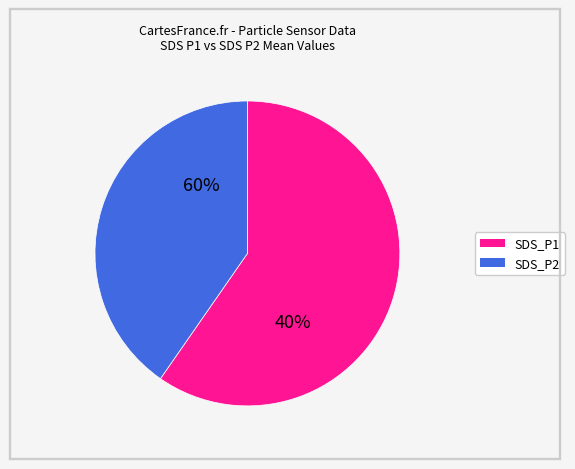

What percentage is NOT represented by SDS_P2?

59.1%